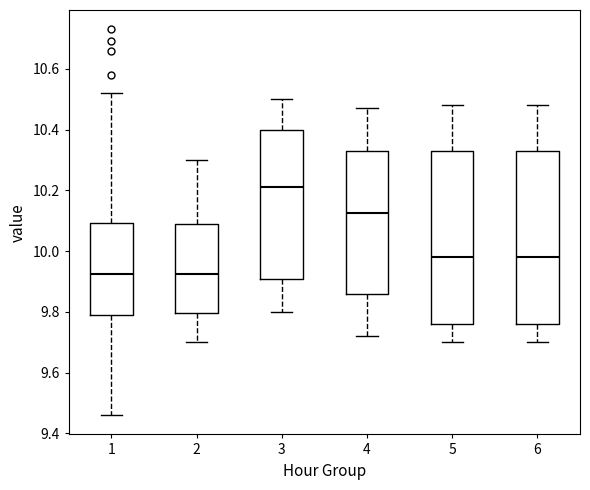

Reading left to right, transcribe this box plot: for each box, give where its median line is, the range the box spans, and where its two whiskers end, as read against the y-axis. The values are not printed on the chart, so give them approximately, as read against the axis.

1: median 9.92, box 9.80 to 10.10, whiskers 9.46 to 10.52
2: median 9.92, box 9.80 to 10.08, whiskers 9.70 to 10.30
3: median 10.22, box 9.90 to 10.40, whiskers 9.80 to 10.50
4: median 10.12, box 9.86 to 10.34, whiskers 9.72 to 10.48
5: median 9.98, box 9.76 to 10.34, whiskers 9.70 to 10.48
6: median 9.98, box 9.76 to 10.34, whiskers 9.70 to 10.48